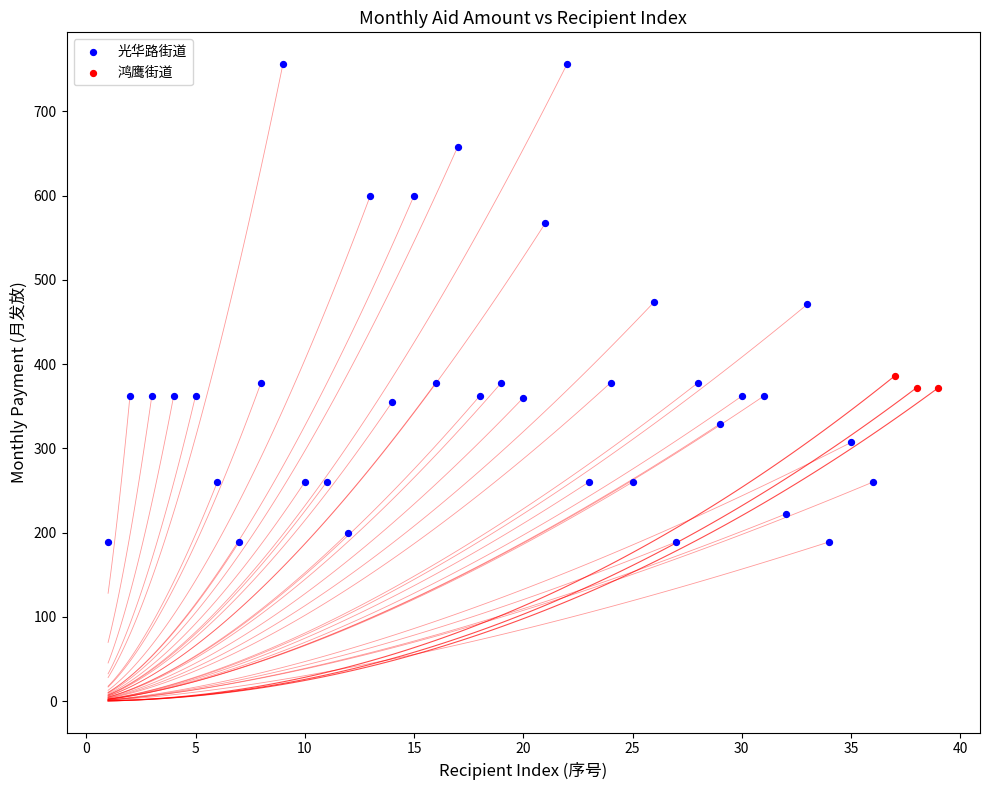

Which series has the largest Y range (max minus min)?

光华路街道